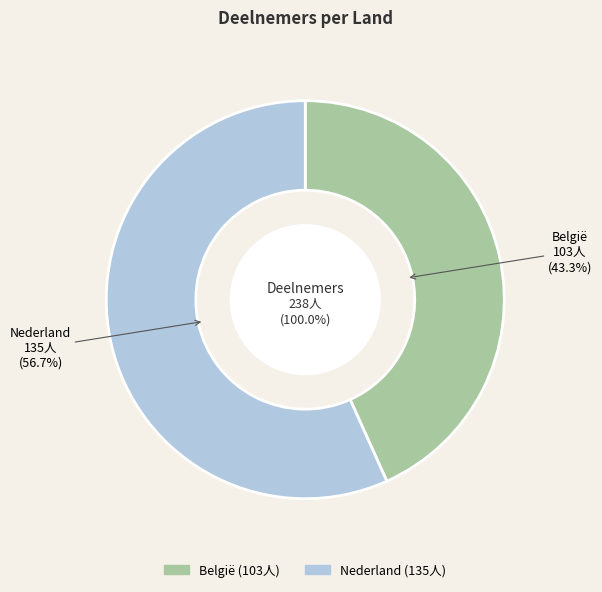

True or false: België accounts for 37% of the total.

False